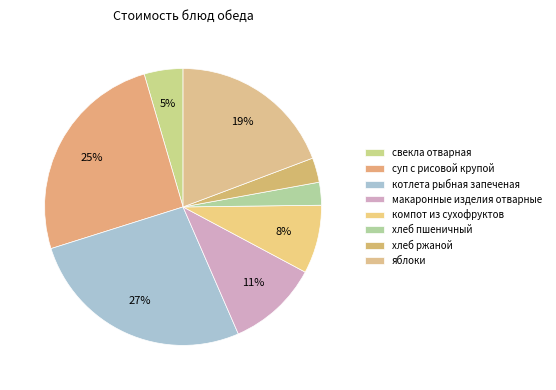

Does any single category account for the majority?

No